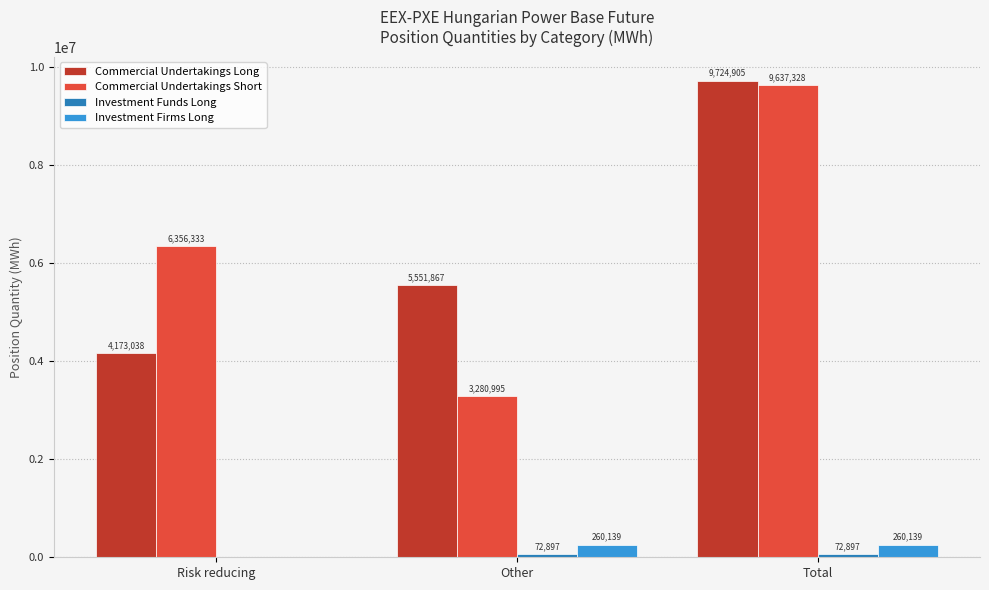

Which series changed the most between Risk reducing and Total?

Commercial Undertakings Long